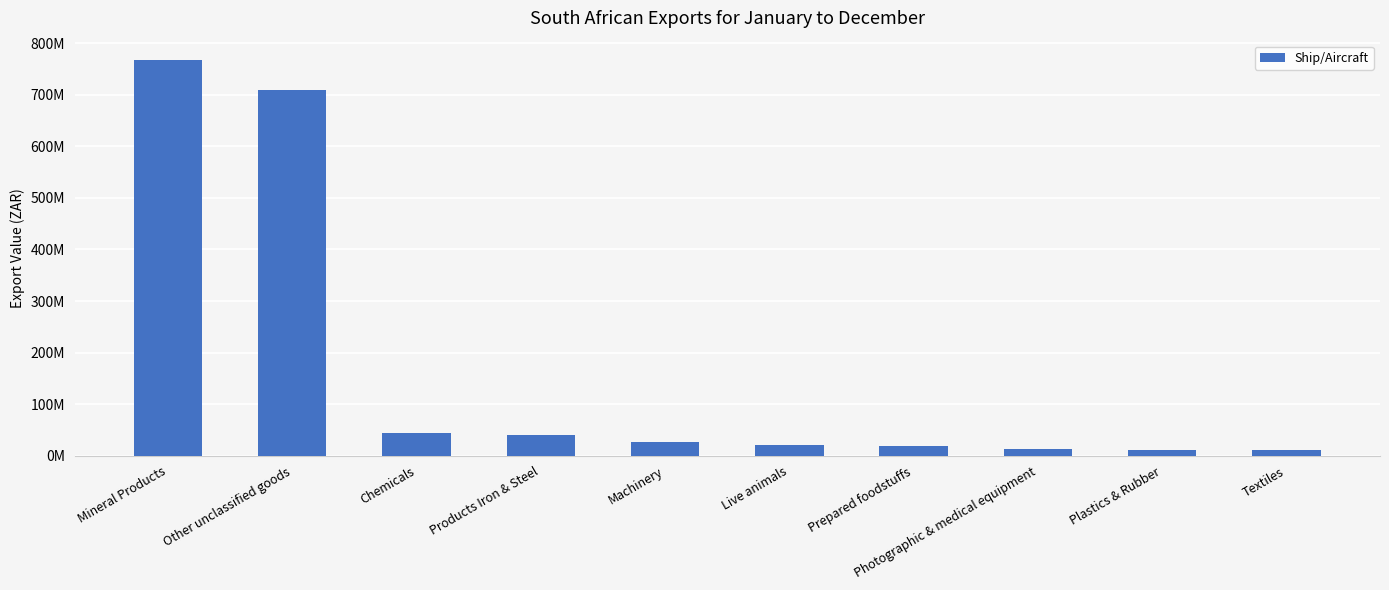

Which label corresponds to the largest value in the chart?

Mineral Products